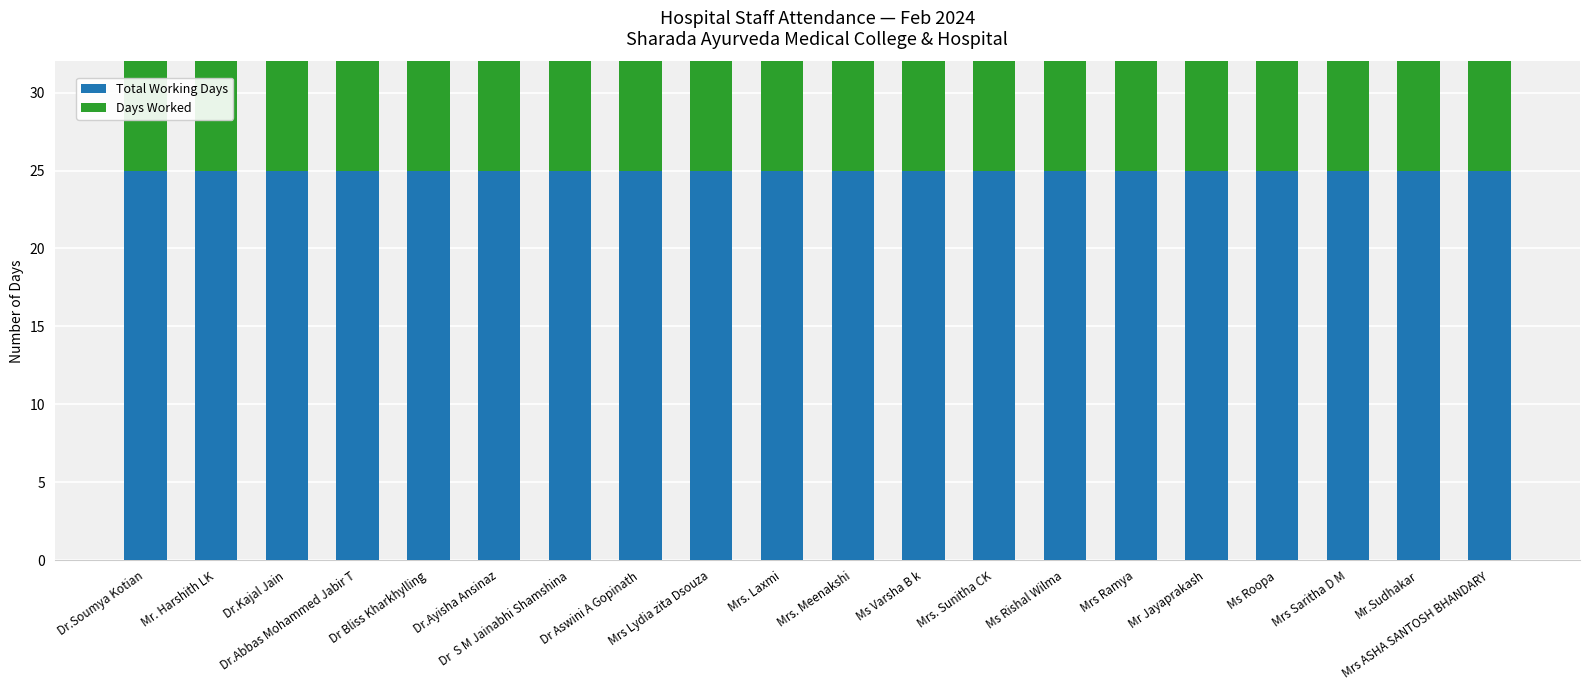

What are all the series names shown in the legend?

Total Working Days, Days Worked